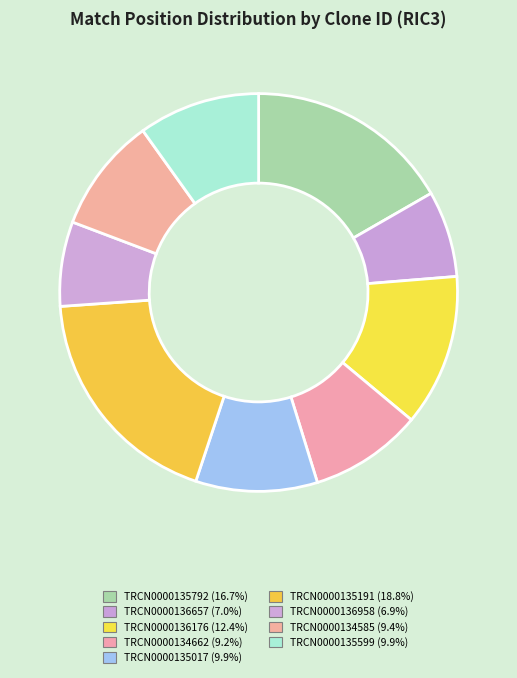

What is the smallest slice in the pie chart?

TRCN0000136958